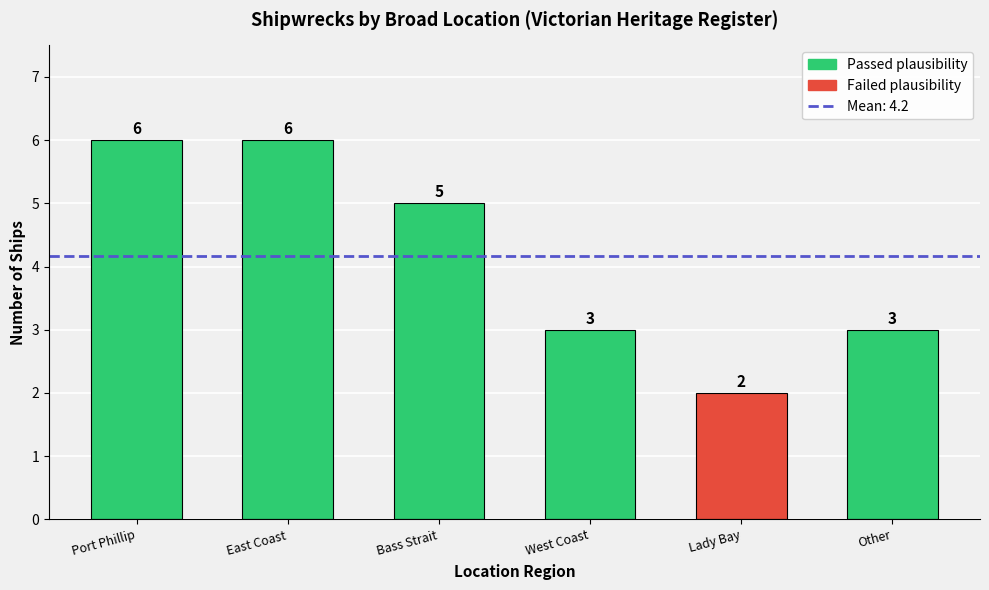

At which category does the chart reach its minimum across all series?

Lady Bay